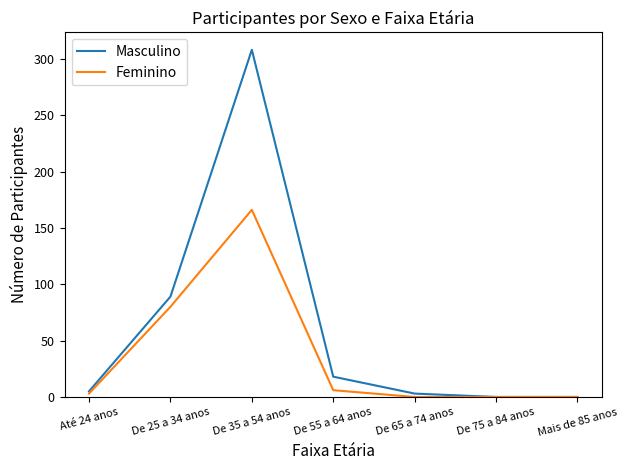

What is the maximum value for Masculino?

308